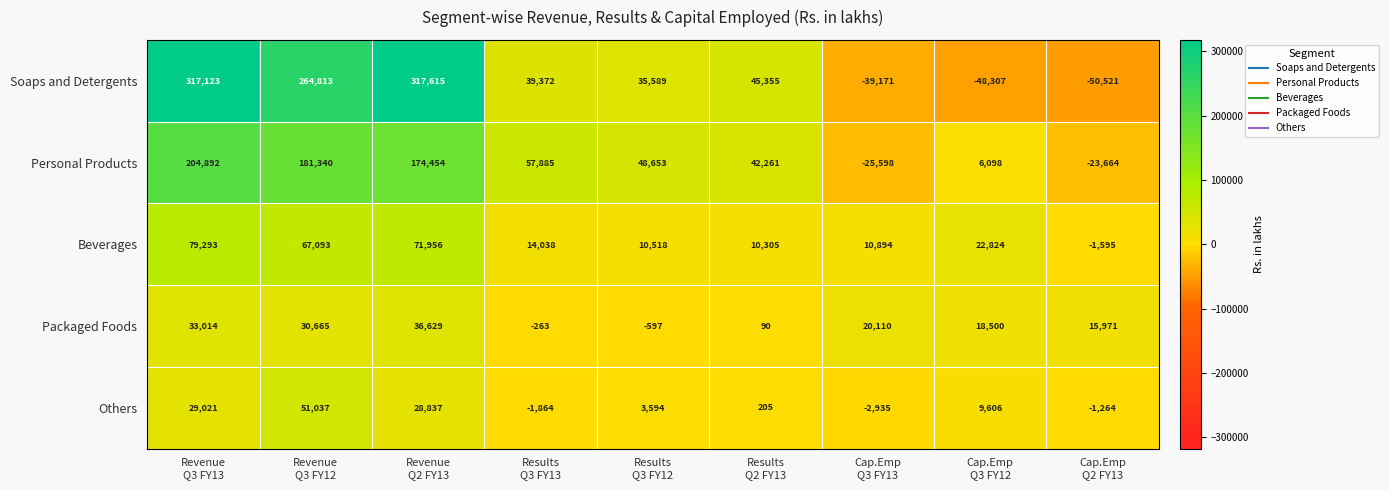

What is the smallest value displayed?

-50521